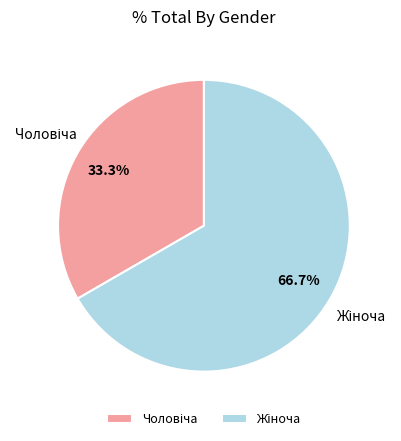

Is there any slice that represents more than half of the pie?

Yes